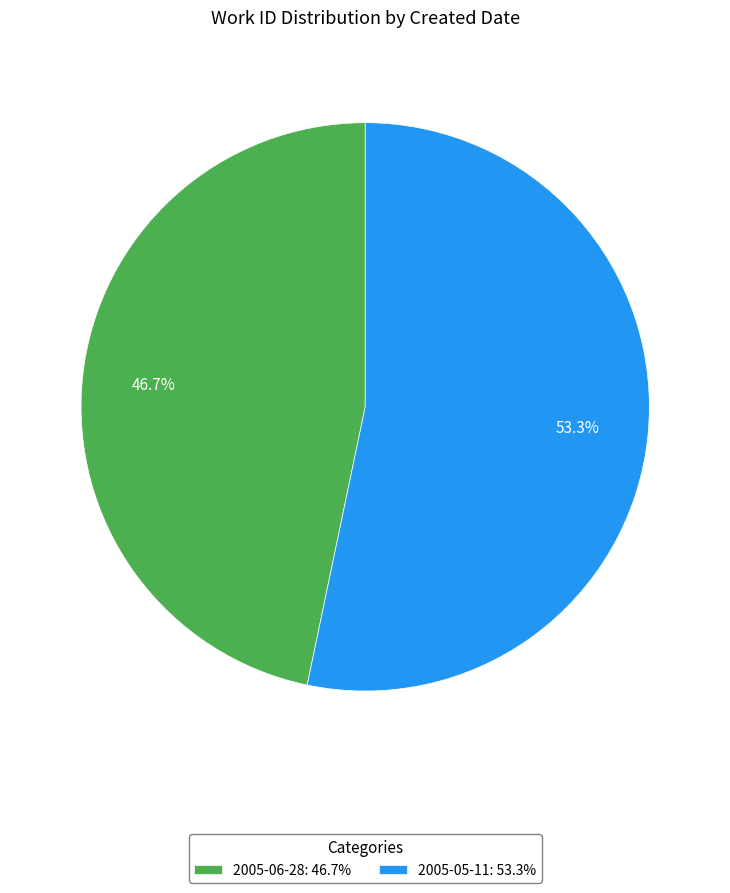

How many segments does this pie chart have?

2